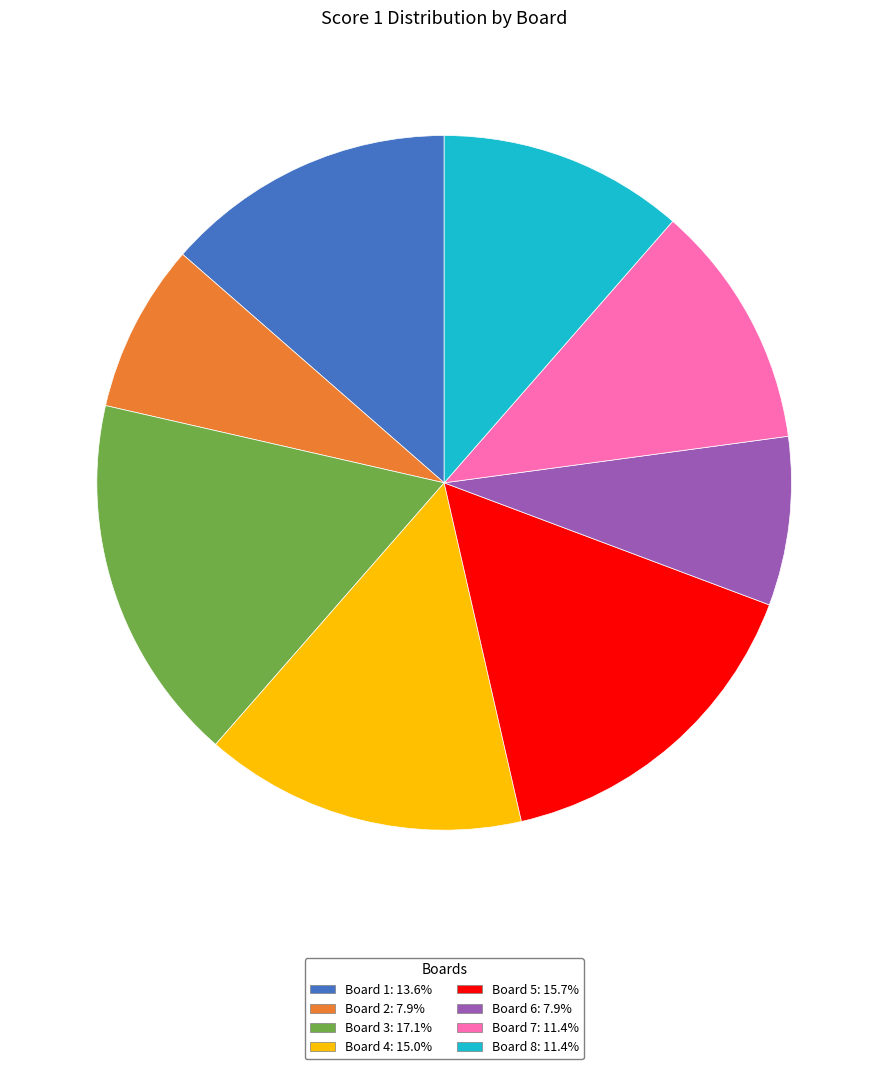

Count the number of slices in the pie.

8